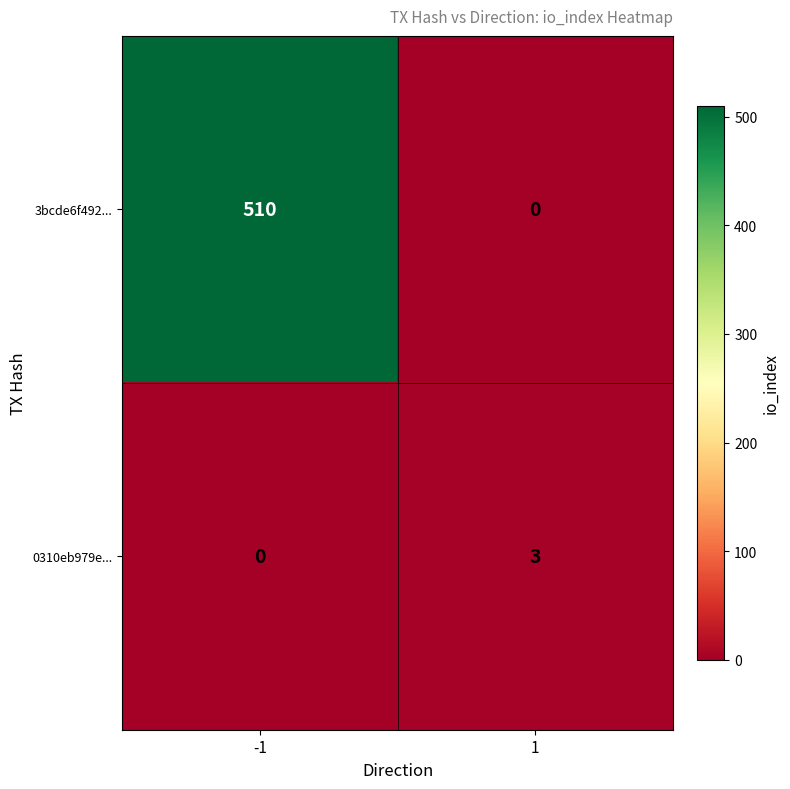

What is the difference between the 0310eb979e... values at 1 and -1?

3